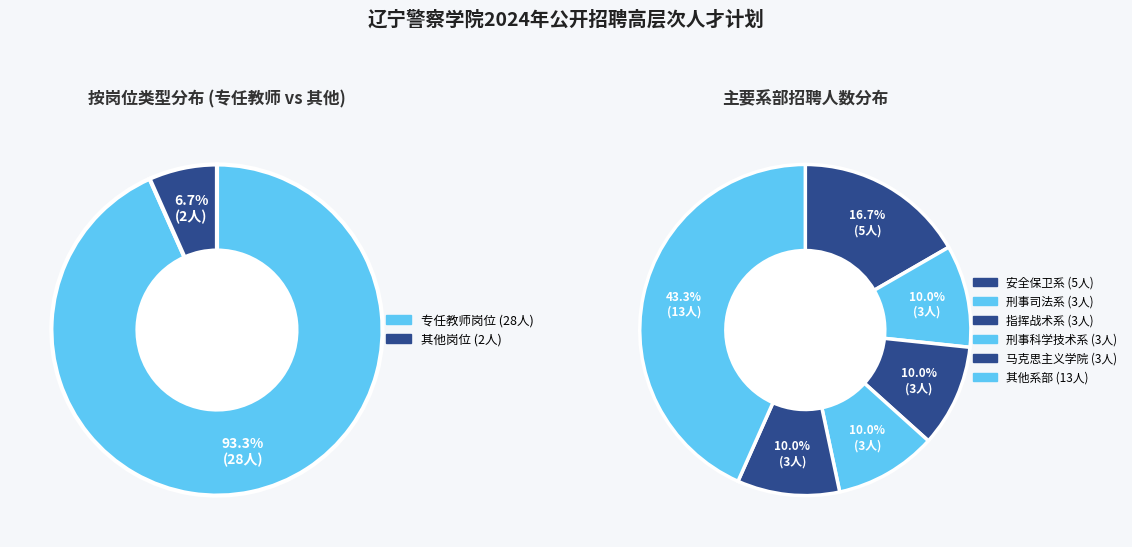

Does 公安科技研发中心 account for over 50% of the chart?

No